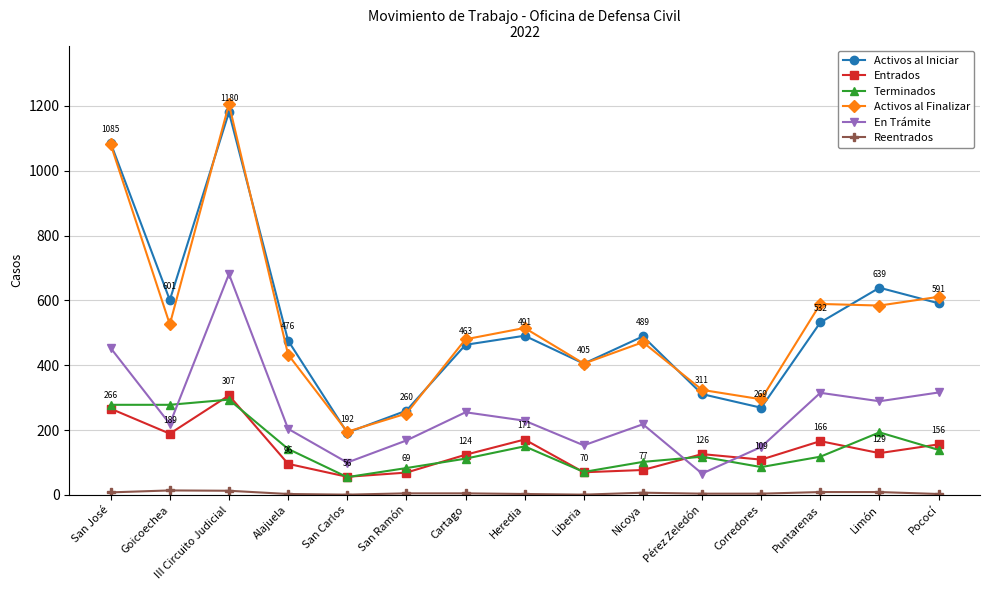

True or false: Reentrados and Entrados intersect in this chart.

False